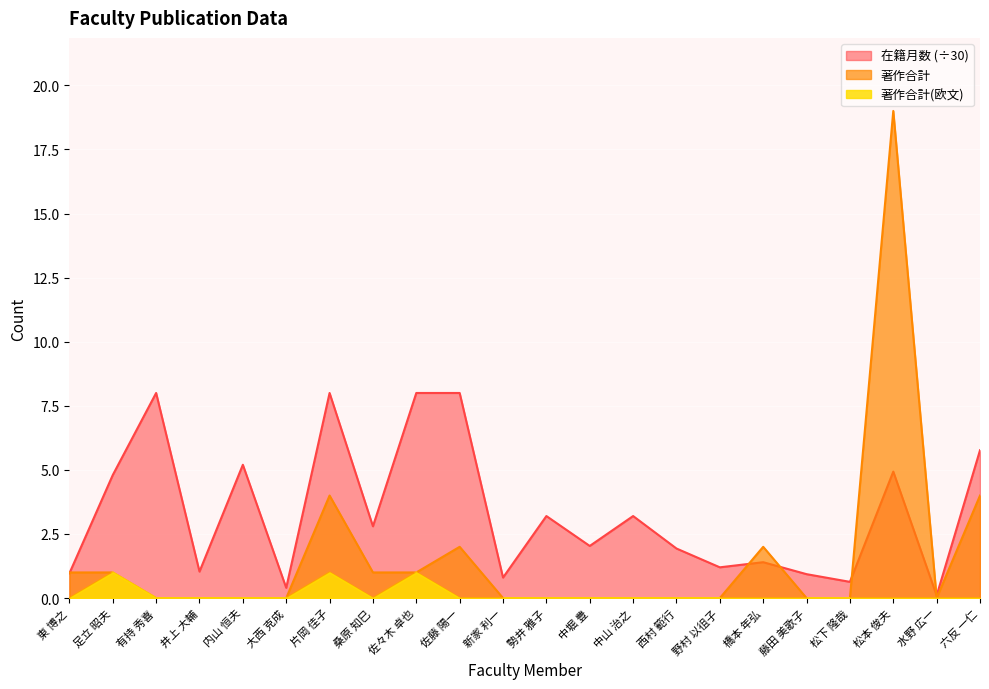

Which series has the widest spread of values?

著作合計